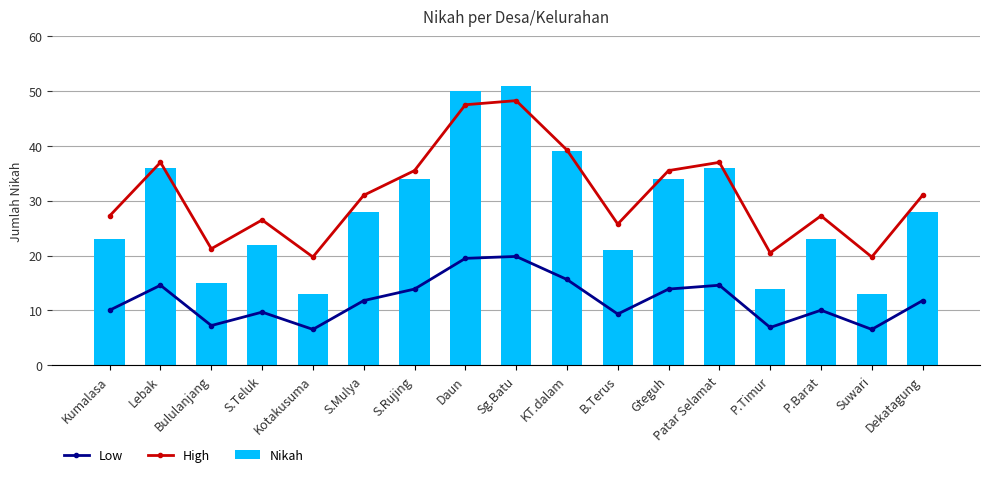

What is the approximate value of High at Lebak?

37.0